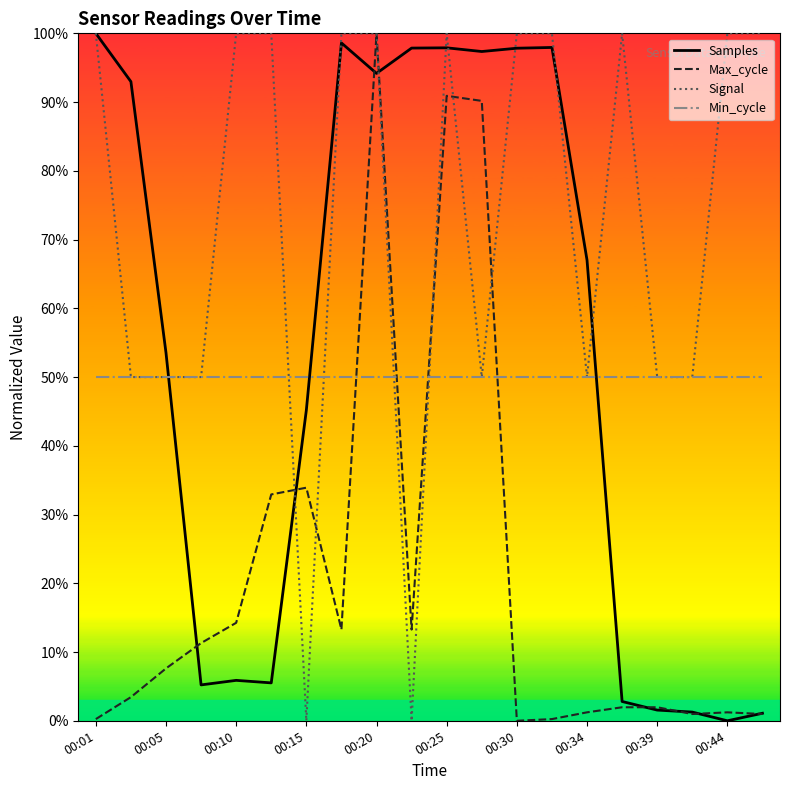

Which series ends up on top after the final intersection of Min_cycle and Max_cycle?

Min_cycle